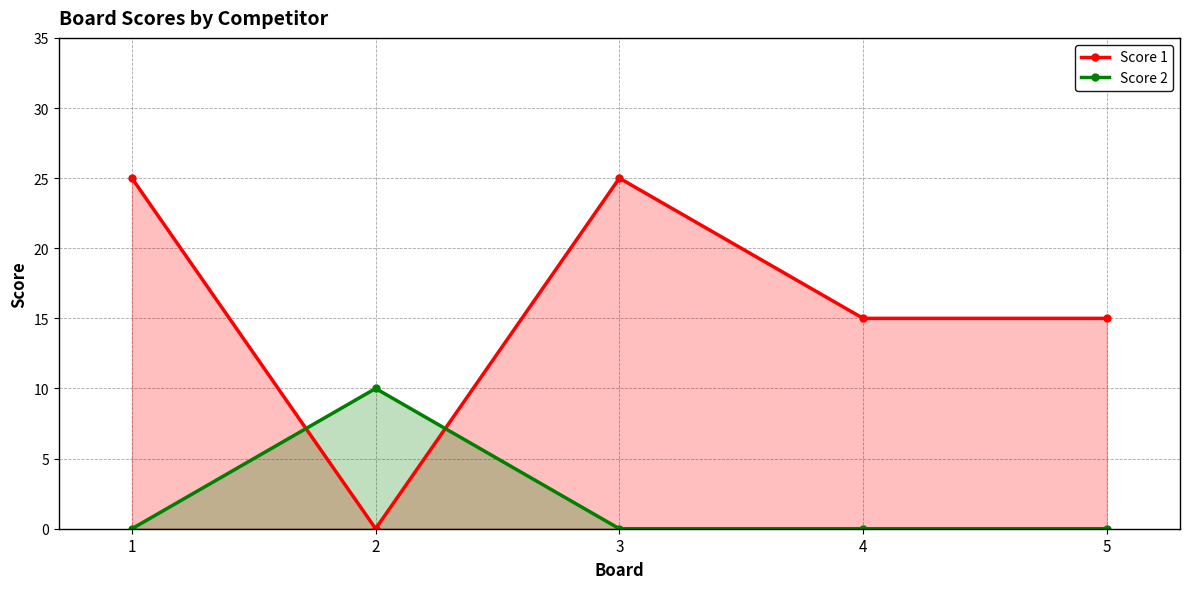

What are all the series names shown in the legend?

Score 1, Score 2